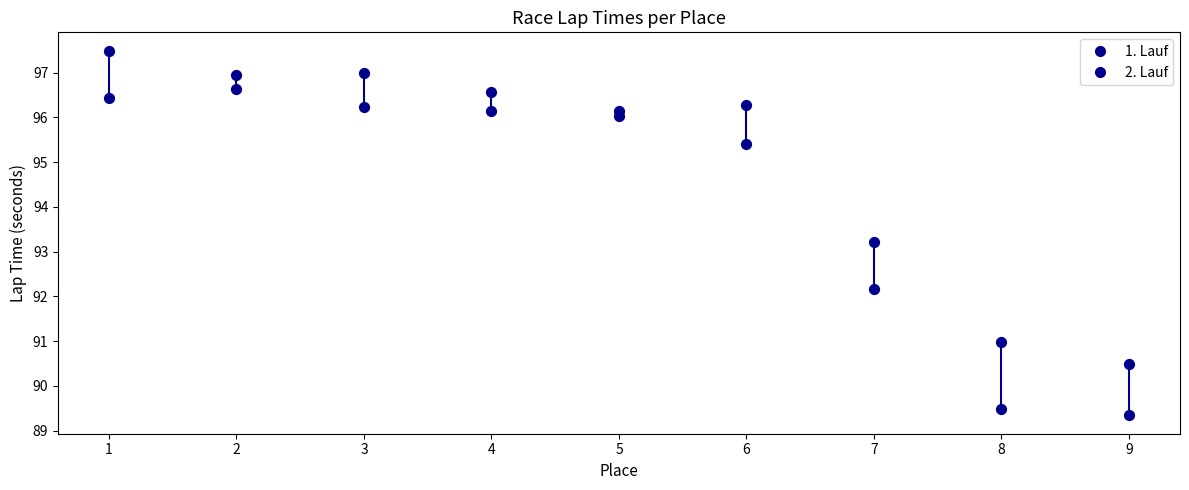

How many data points are displayed?

18